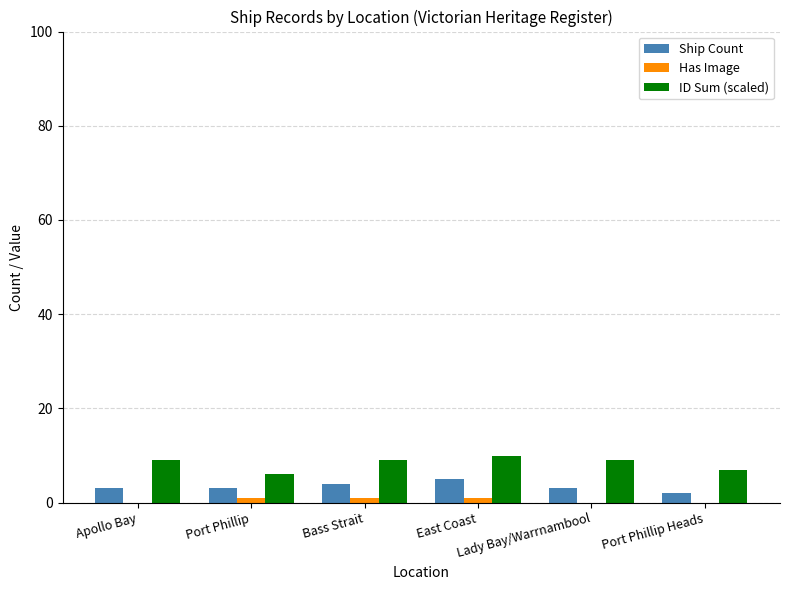

What is the sum of all Has Image values?

3